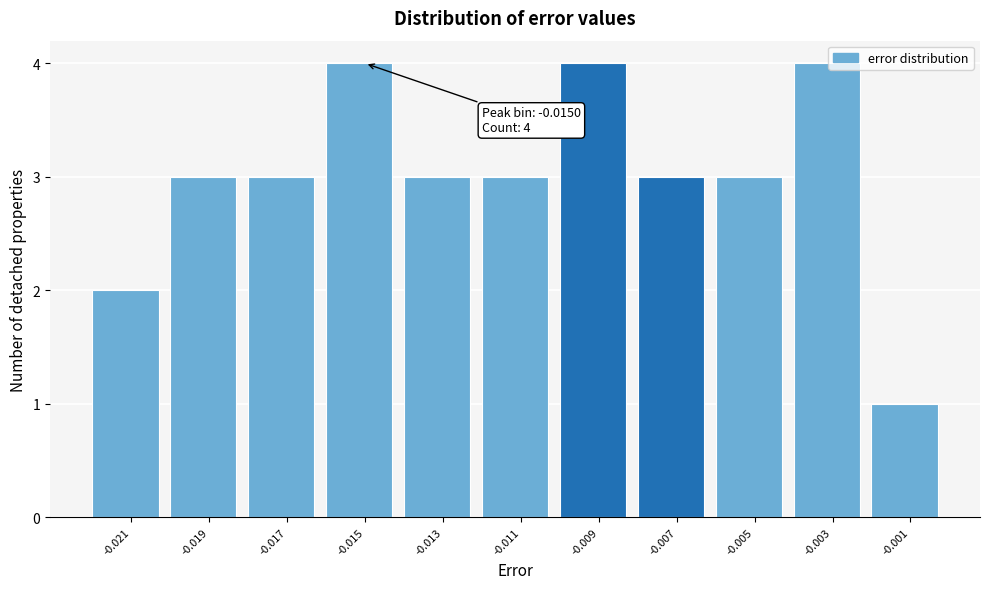

Reading left to right, list all the values displayed in this chart.

-0.021=2	-0.019=3	-0.017=3	-0.015=4	-0.013=3	-0.011=3	-0.009=4	-0.007=3	-0.005=3	-0.003=4	-0.001=1